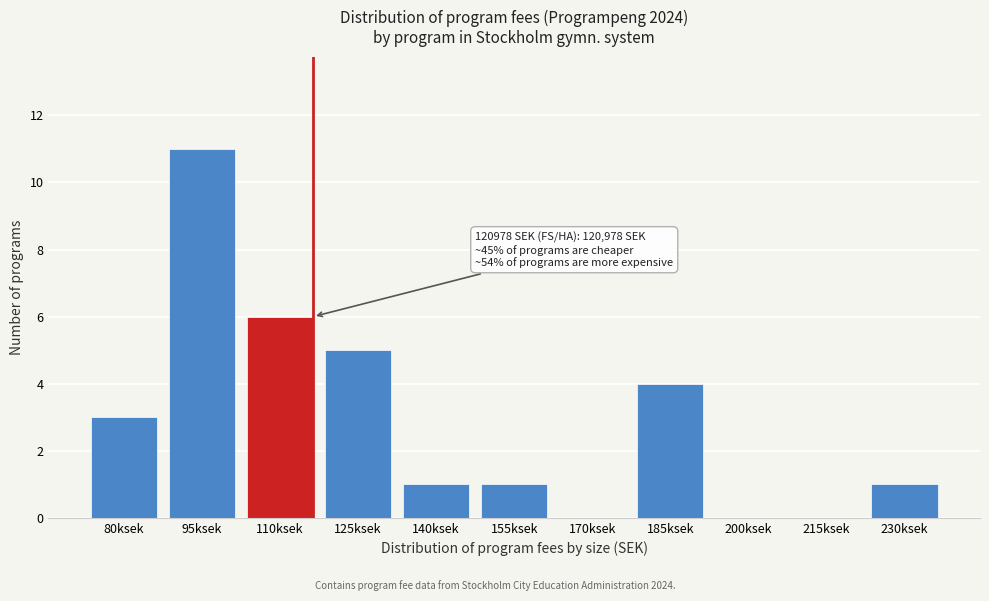

Reading left to right, list all the values displayed in this chart.

80ksek=3	95ksek=11	110ksek=6	125ksek=5	140ksek=1	155ksek=1	170ksek=0	185ksek=4	200ksek=0	215ksek=0	230ksek=1